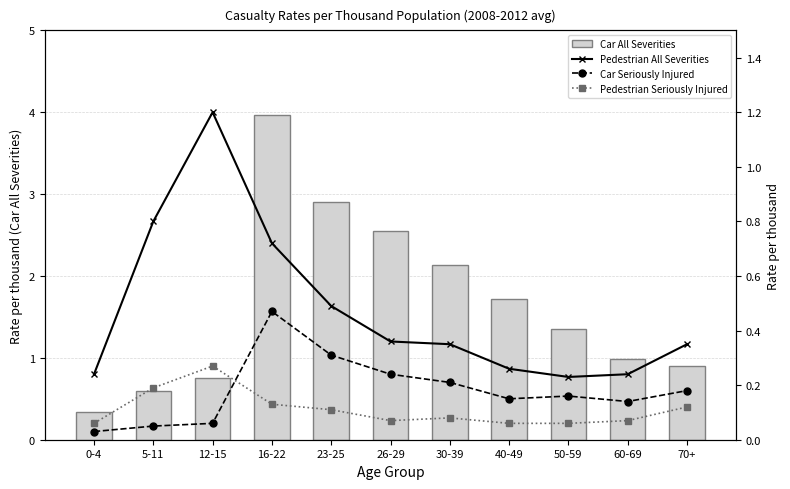

Is the value of Car All Severities at 50-59 greater than the value of Car Seriously Injured at 40-49?

Yes